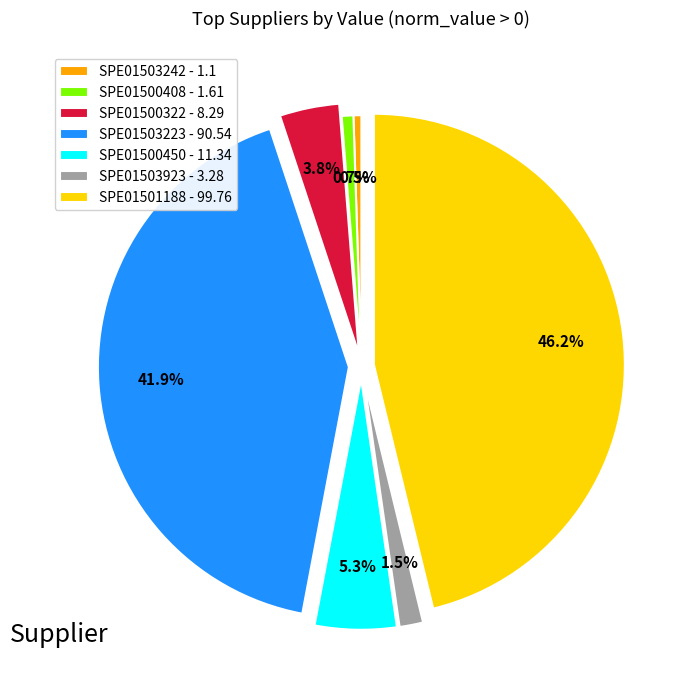

How much of the chart is everything except SPE01503223?

58.1%